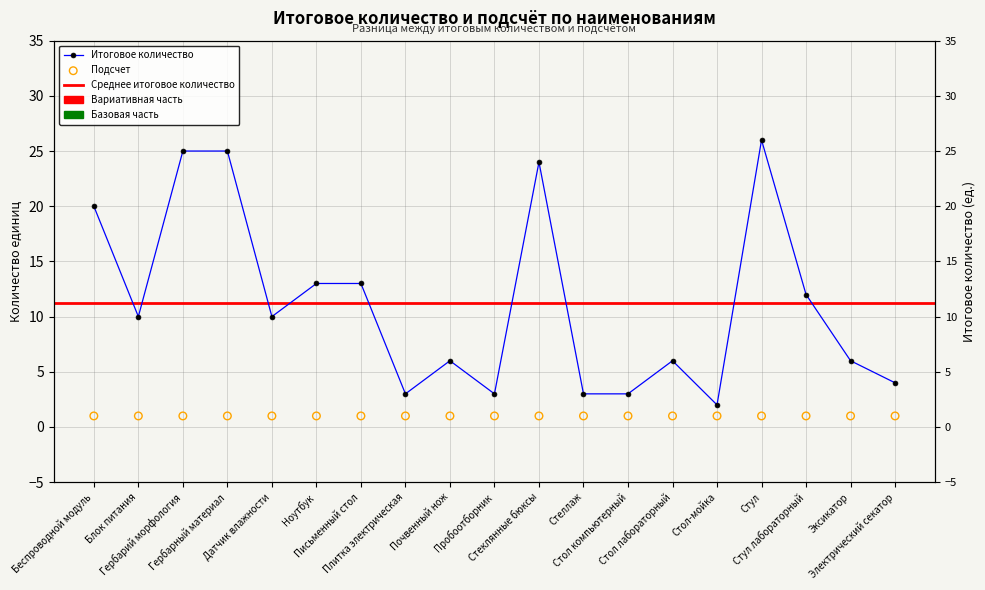

Which has a higher value, Стул лабораторный or Стеклянные бюксы?

Стеклянные бюксы